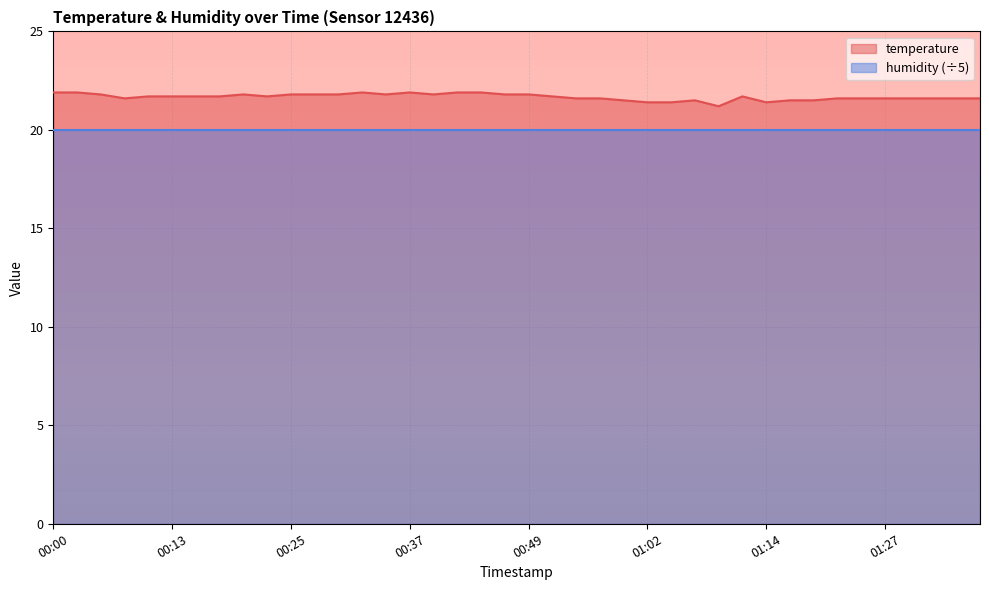

Where is the first local minimum?

00:08